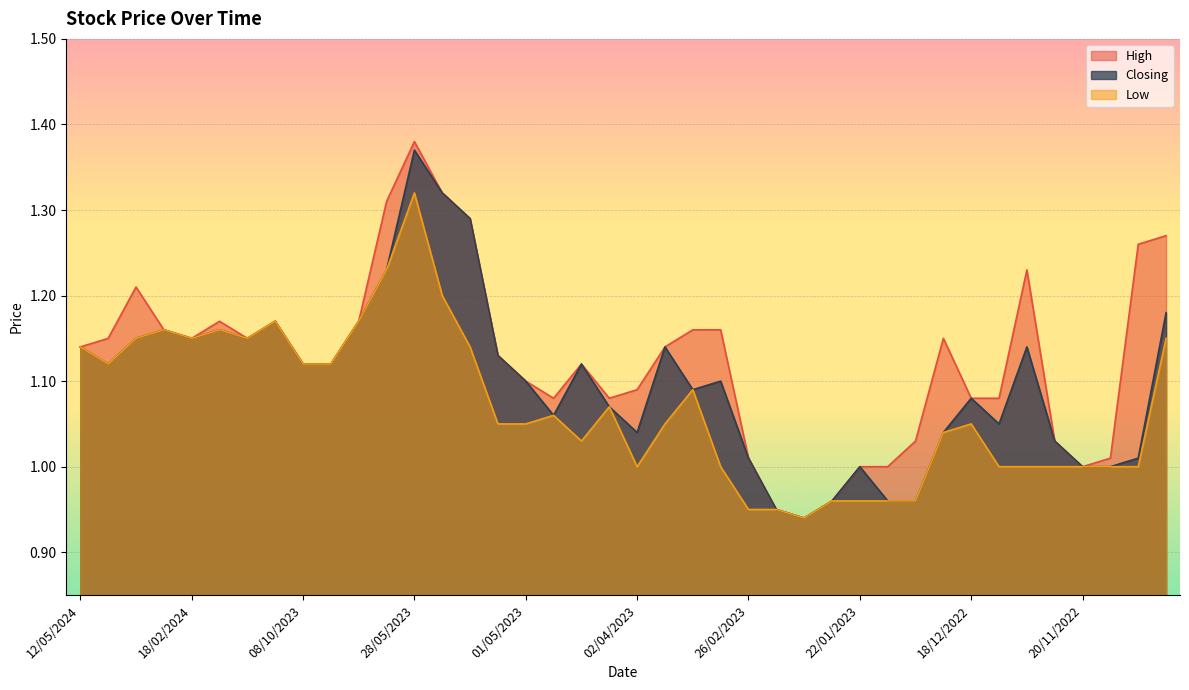

Which has a higher value, 21/05/2023 or 04/12/2022?

21/05/2023